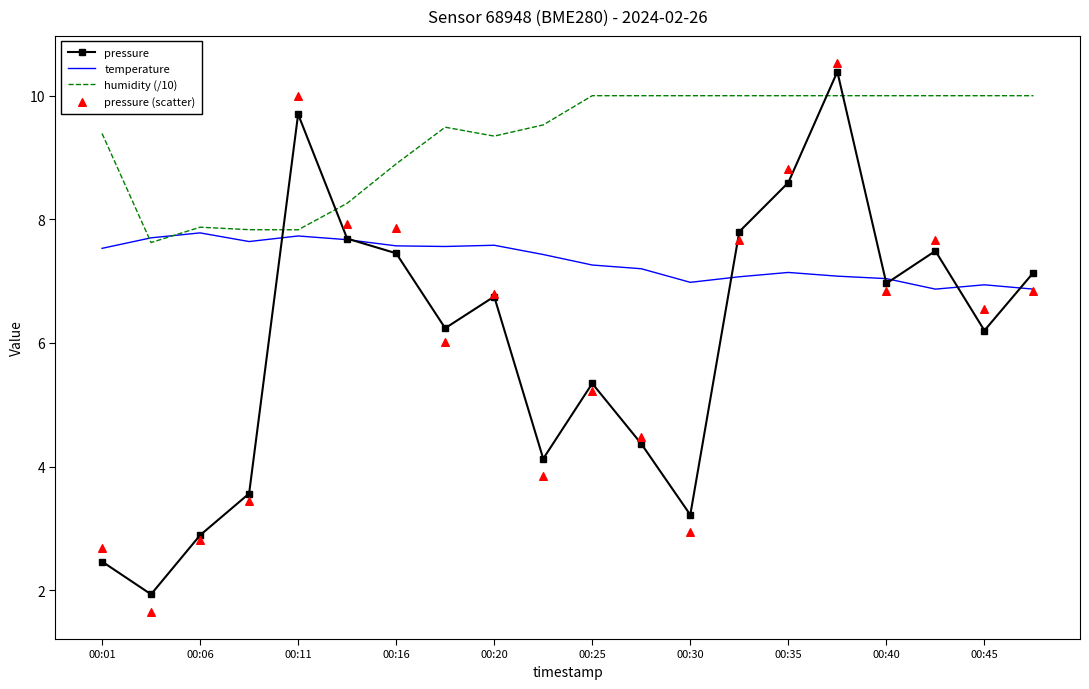

Which series contains the highest Y value?

pressure (scatter)